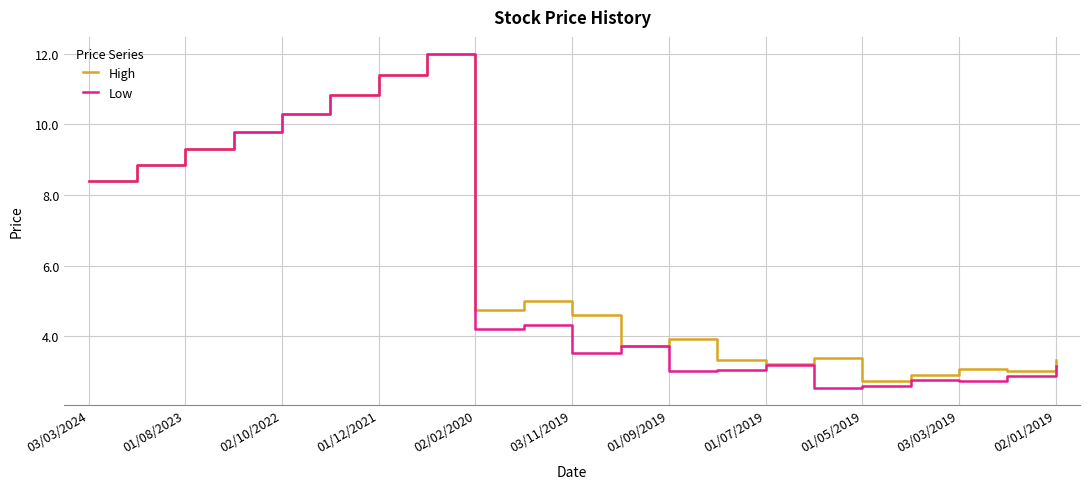

What is the maximum value shown in the chart?

12.0